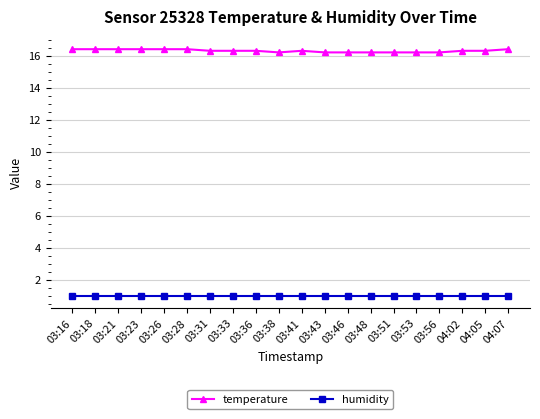

At 03:43, list the series in order from largest to smallest.

temperature, humidity